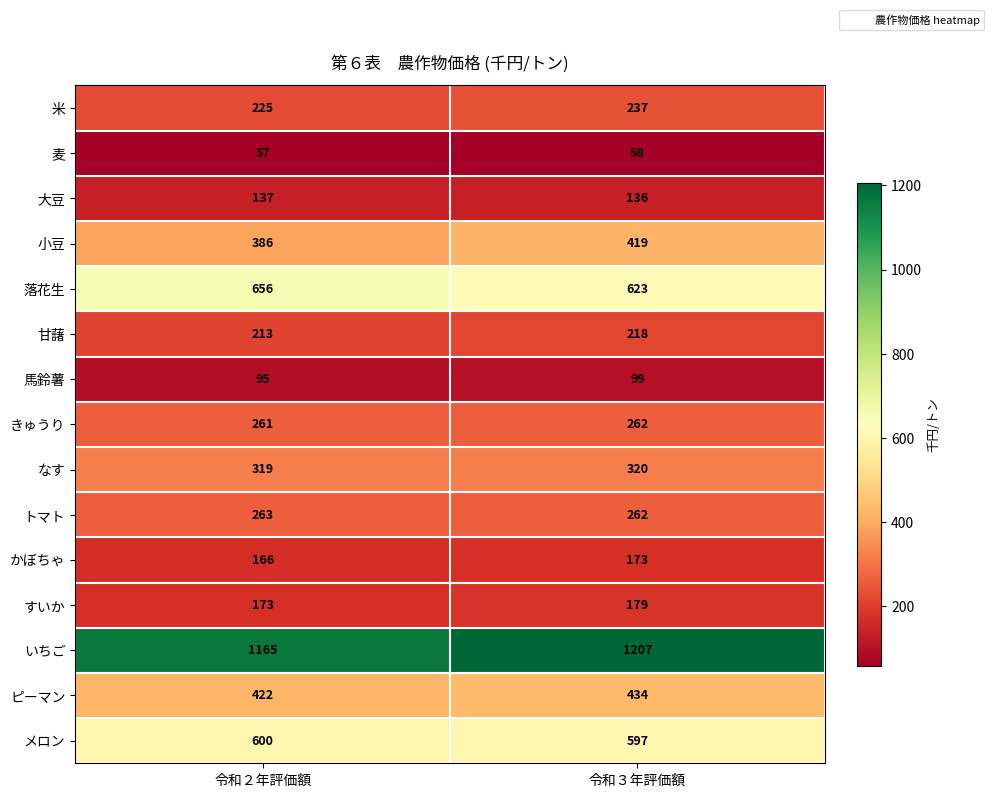

Which series changed the most between 令和２年評価額 and 令和３年評価額?

いちご